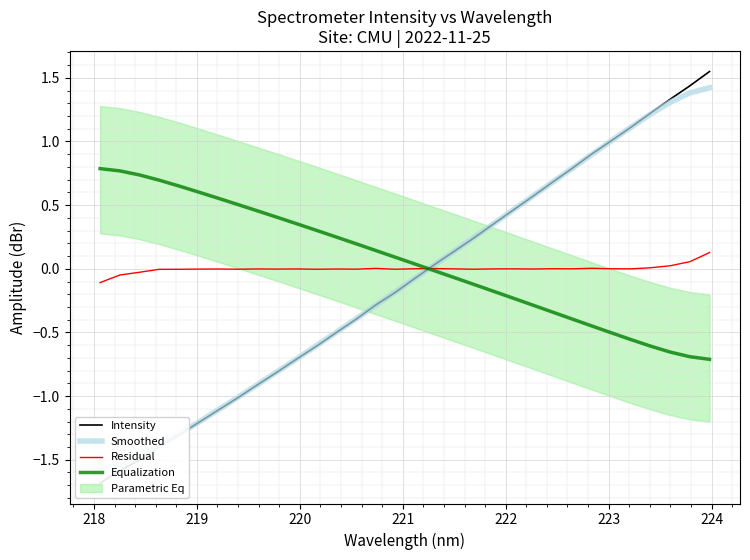

What is the difference between the second highest and minimum values in the Smoothed series?

3.0